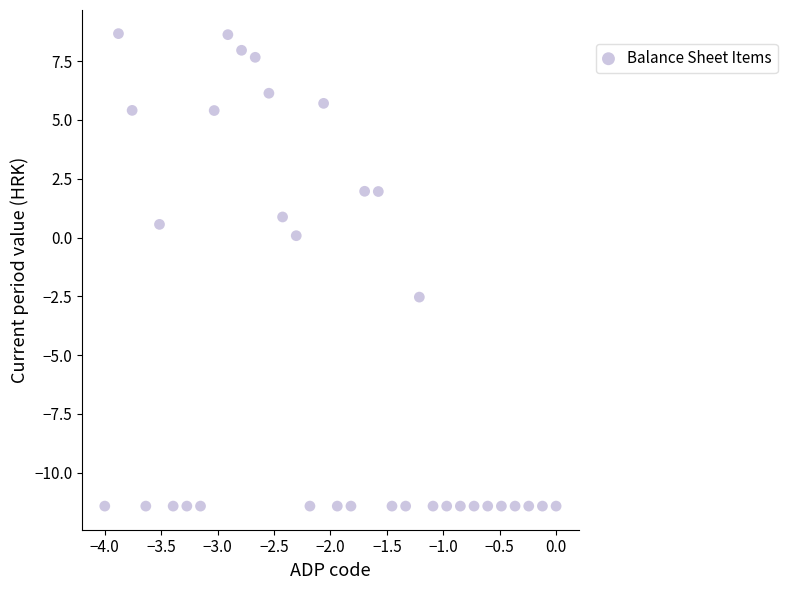

What is the range of X values (max minus min)?

4.0